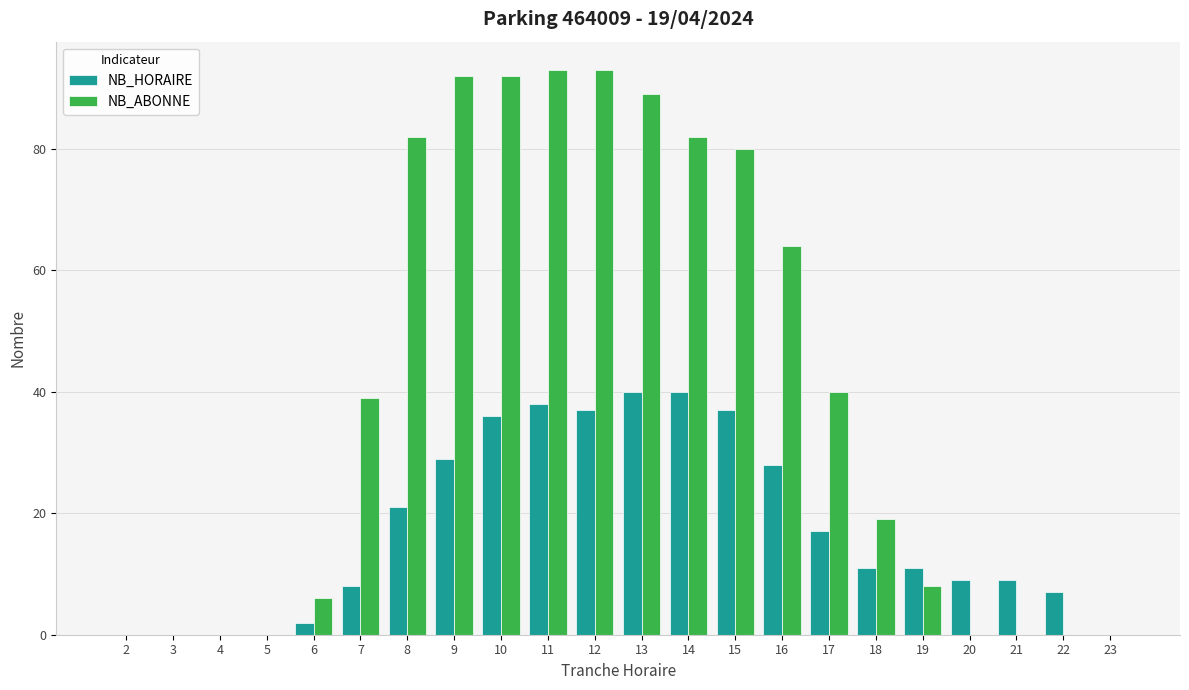

True or false: NB_ABONNE has a value of 89 at 13.

True